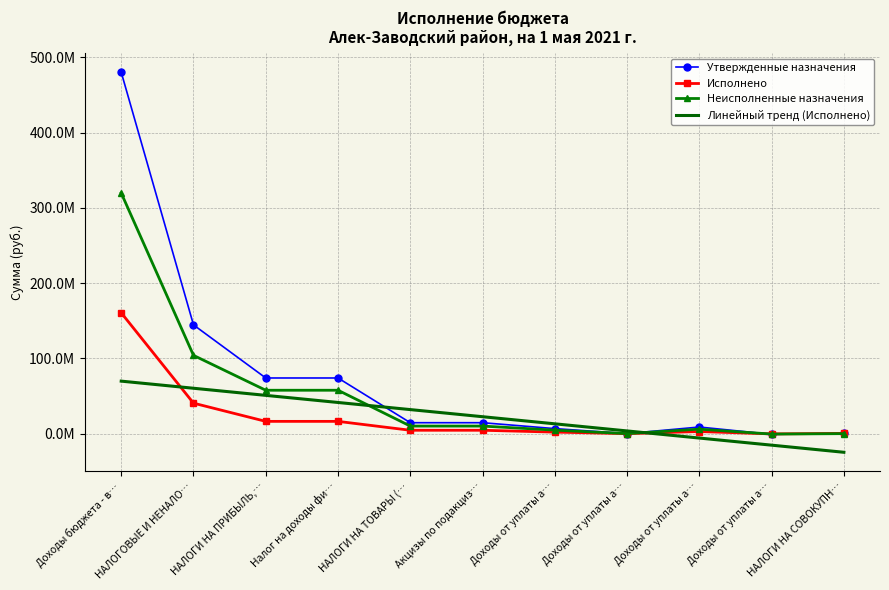

Which label corresponds to the largest value in the chart?

Доходы бюджета - в…